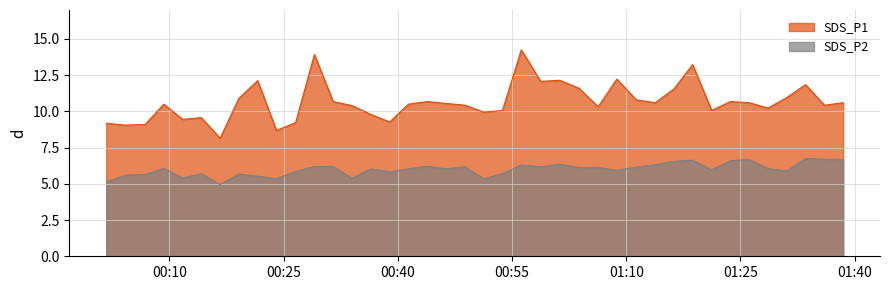

Between 2023/03/02 01:08:46 and 2023/03/02 01:28:37, which is larger?

2023/03/02 01:08:46